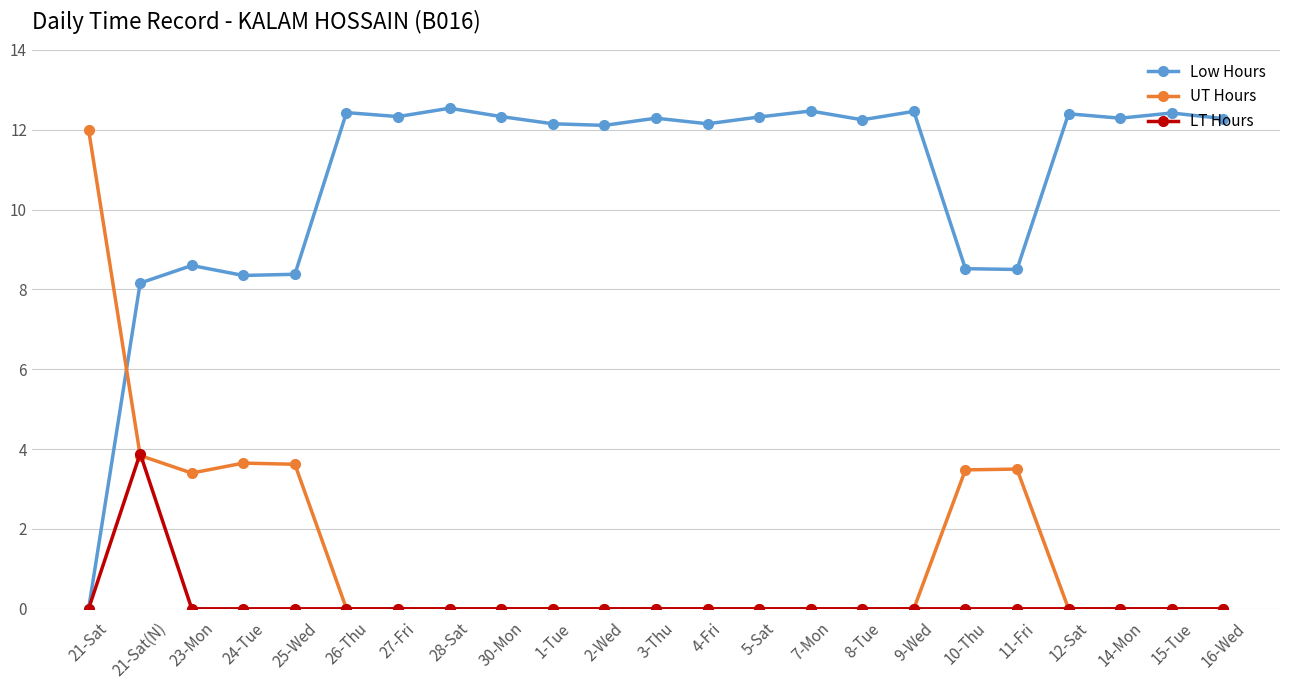

How many lines are shown in the chart?

3